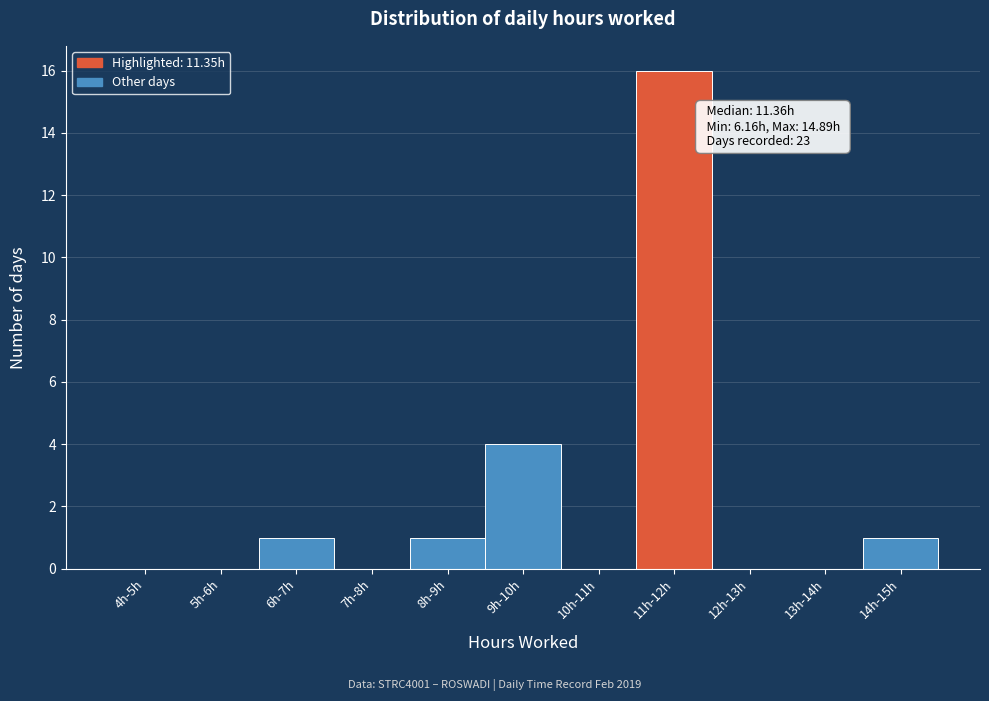

Reading left to right, what are all the values shown in this chart?

4h-5h=0	5h-6h=0	6h-7h=1	7h-8h=0	8h-9h=1	9h-10h=4	10h-11h=0	11h-12h=16	12h-13h=0	13h-14h=0	14h-15h=1